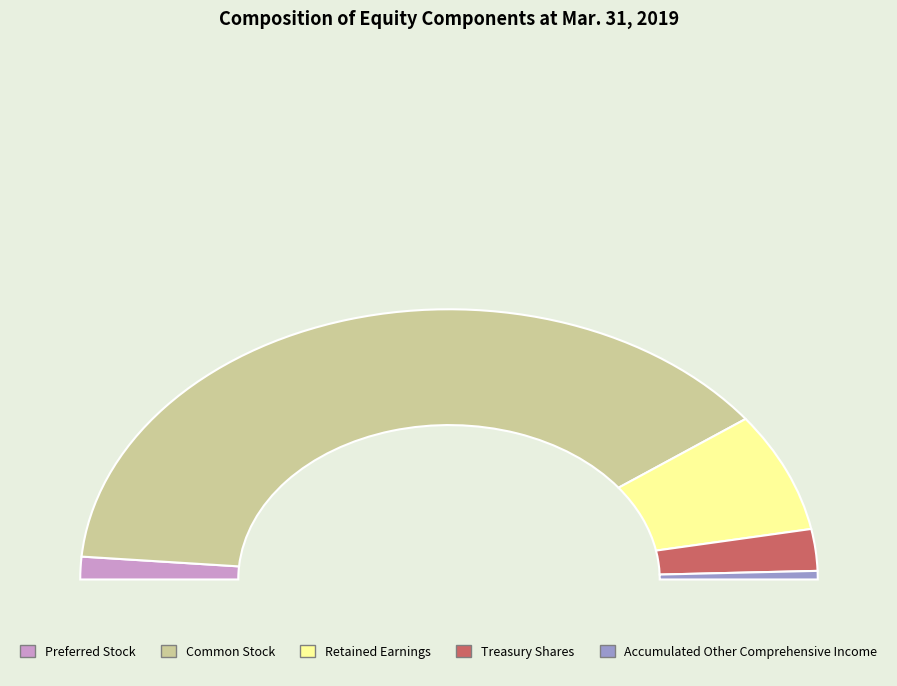

Which slice is the smallest?

Accumulated Other Comprehensive Income